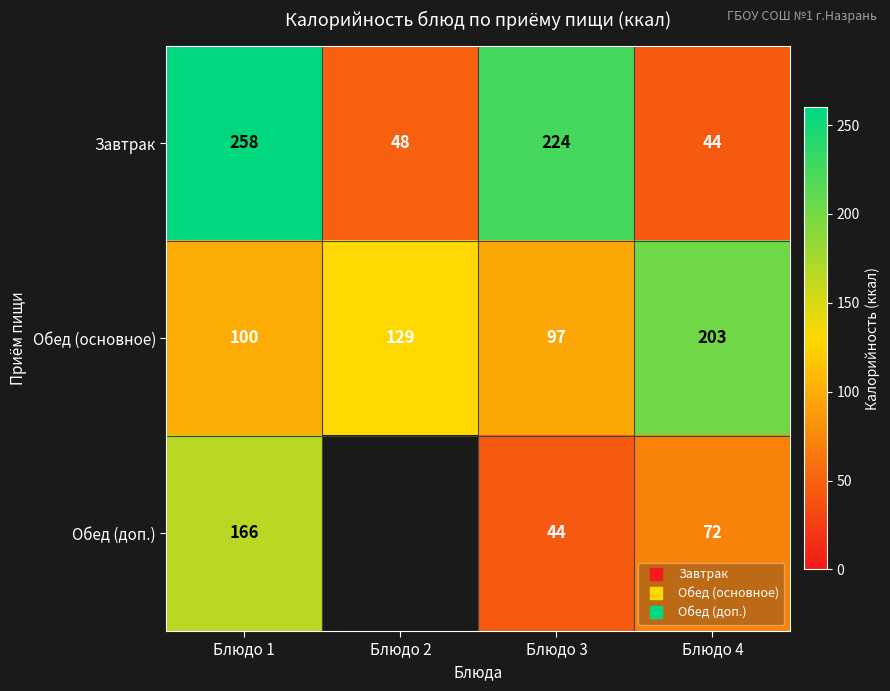

Is the value of Завтрак at Блюдо 3 greater than the value of Обед (основное) at Блюдо 2?

Yes